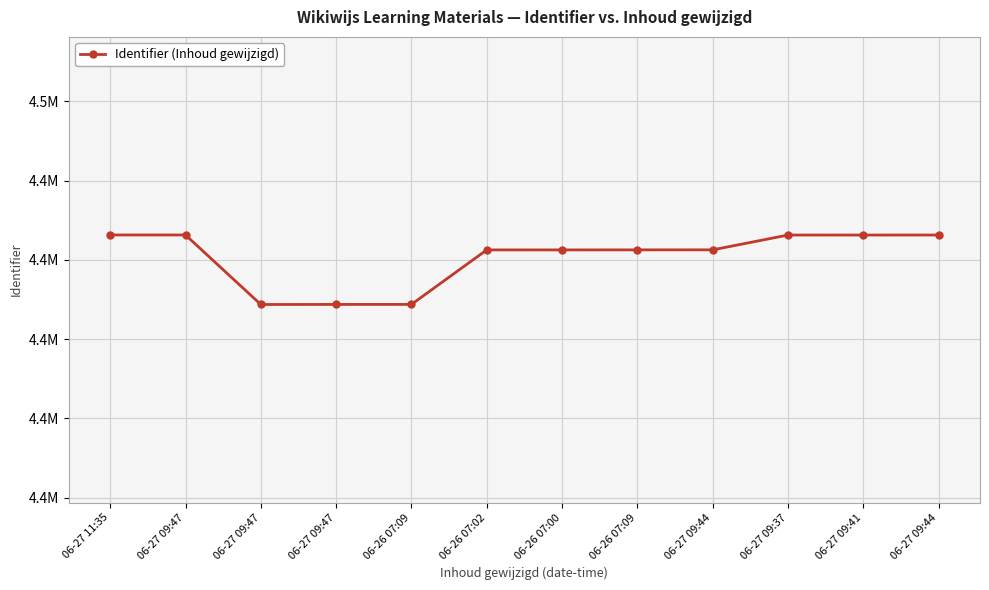

Is this an area chart (filled region under the line)?

No